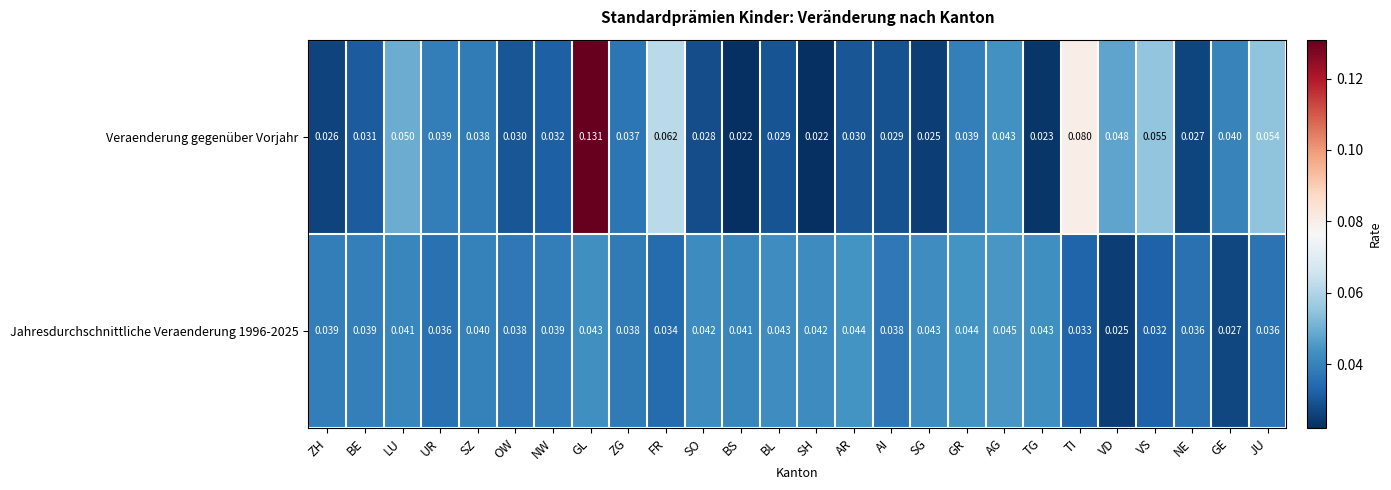

Is the value of Veraenderung gegenüber Vorjahr at AG greater than the value of Jahresdurchschnittliche Veraenderung 1996-2025 at JU?

Yes